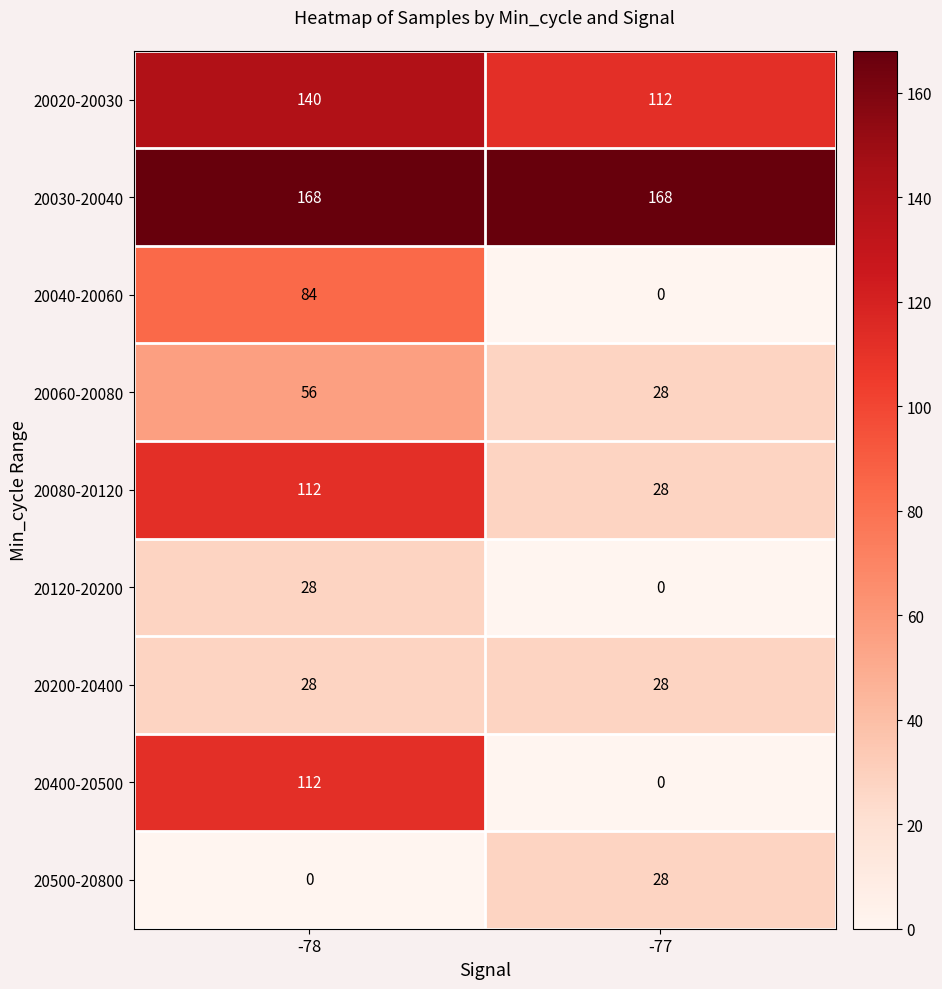

Reading left to right, list all the values displayed in this chart.

20020-20030: -78=140	-77=112
20030-20040: -78=168	-77=168
20040-20060: -78=84	-77=0
20060-20080: -78=56	-77=28
20080-20120: -78=112	-77=28
20120-20200: -78=28	-77=0
20200-20400: -78=28	-77=28
20400-20500: -78=112	-77=0
20500-20800: -78=0	-77=28